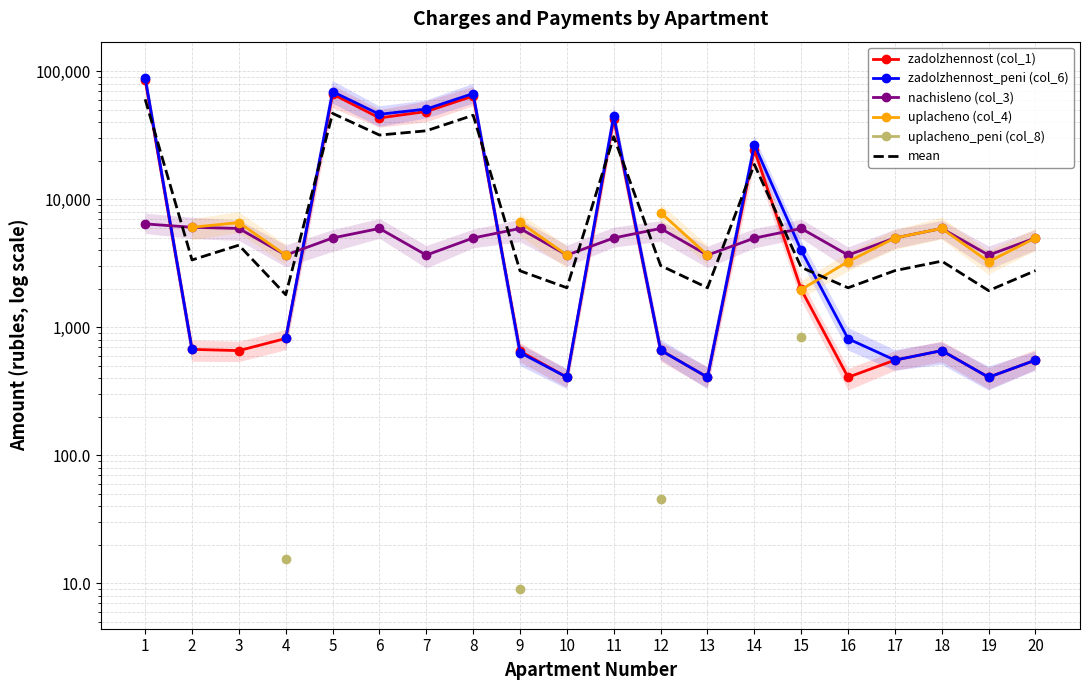

How many positive values does the uplacheno_peni (col_8) series have?

4